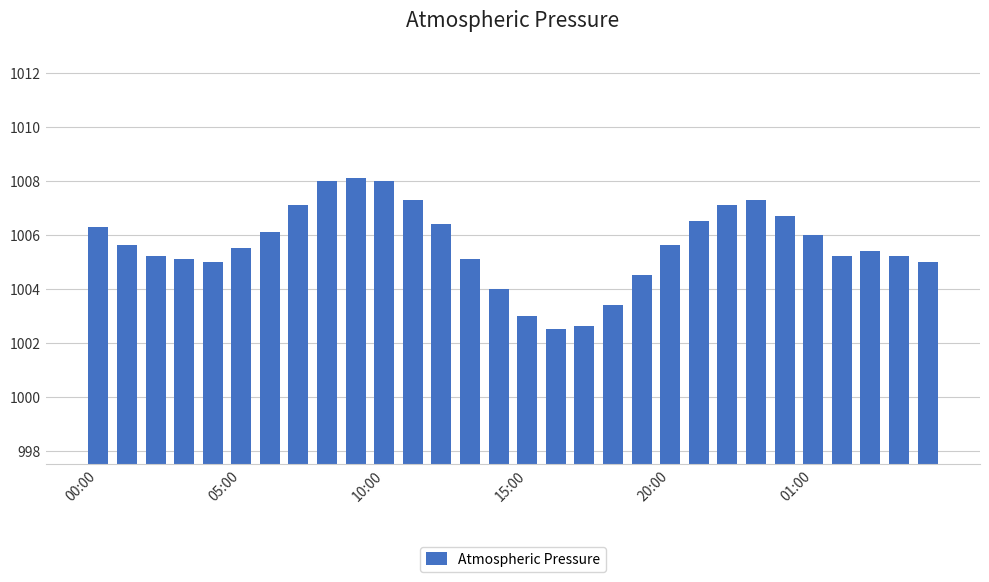

What is the sum of all values?

30168.8